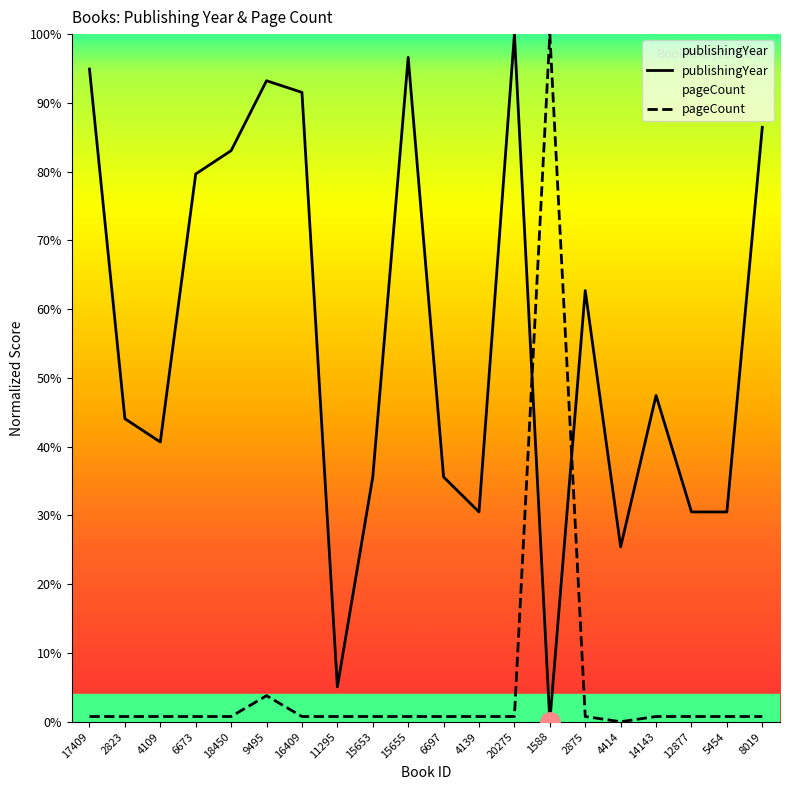

What are all the series names shown in the legend?

publishingYear, pageCount